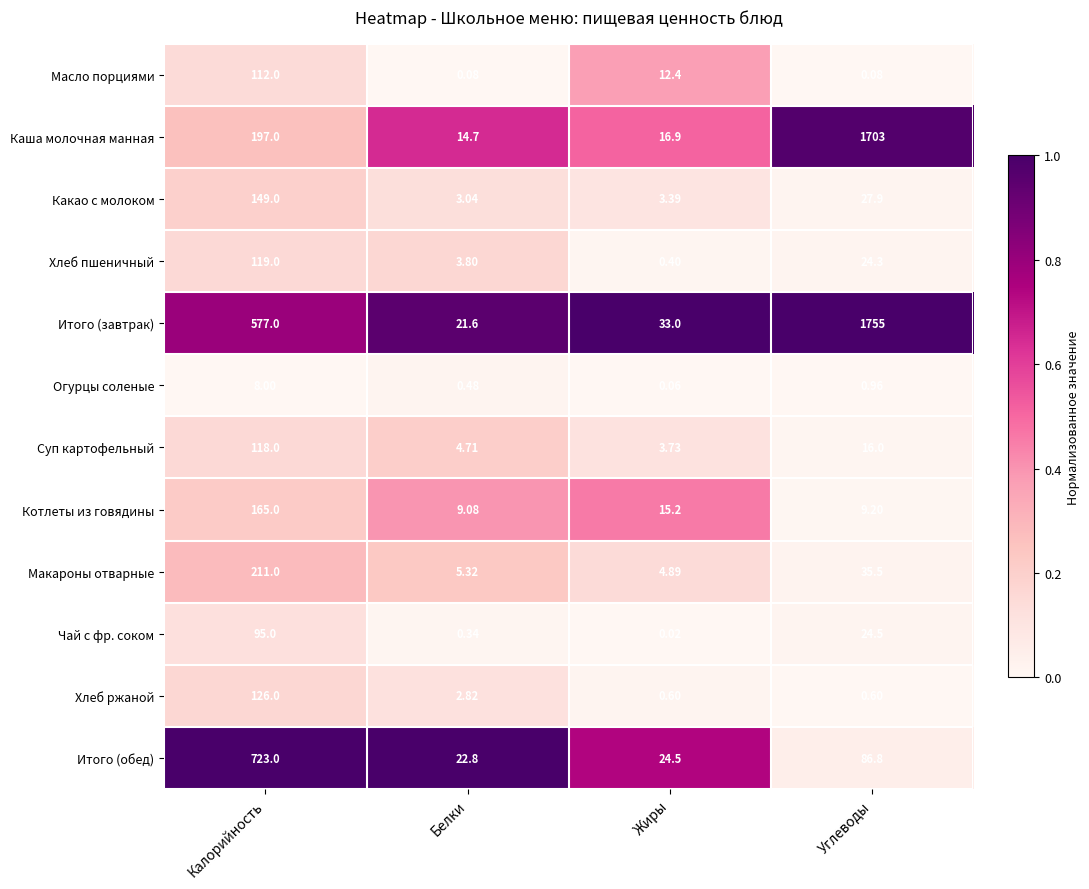

At which category is the sum across all series the highest?

Углеводы